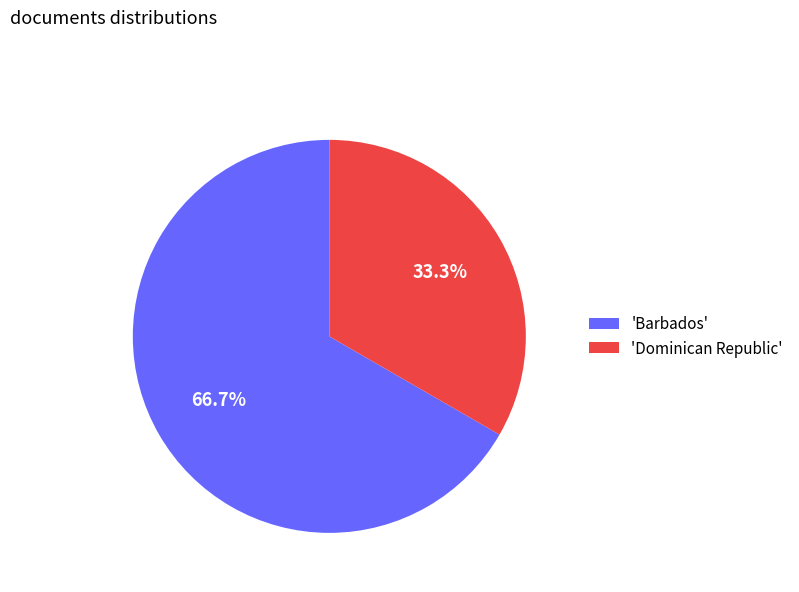

Does 'Barbados' account for over 50% of the chart?

Yes